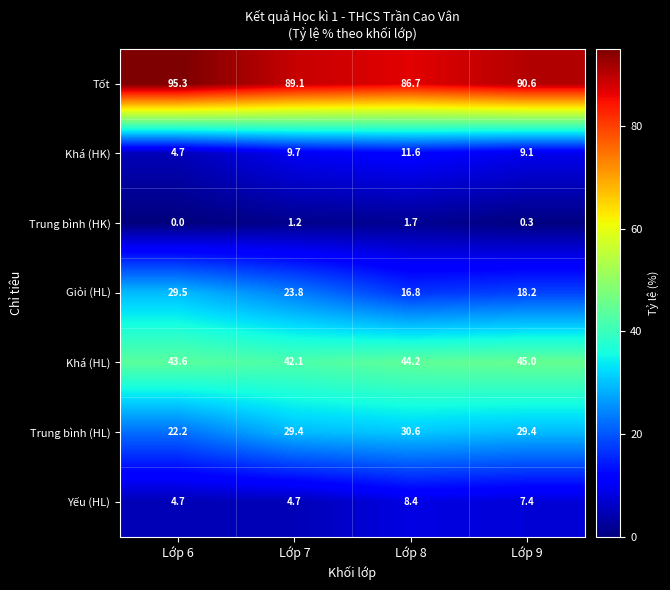

Which series changed the most between Lớp 8 and Lớp 9?

Tốt